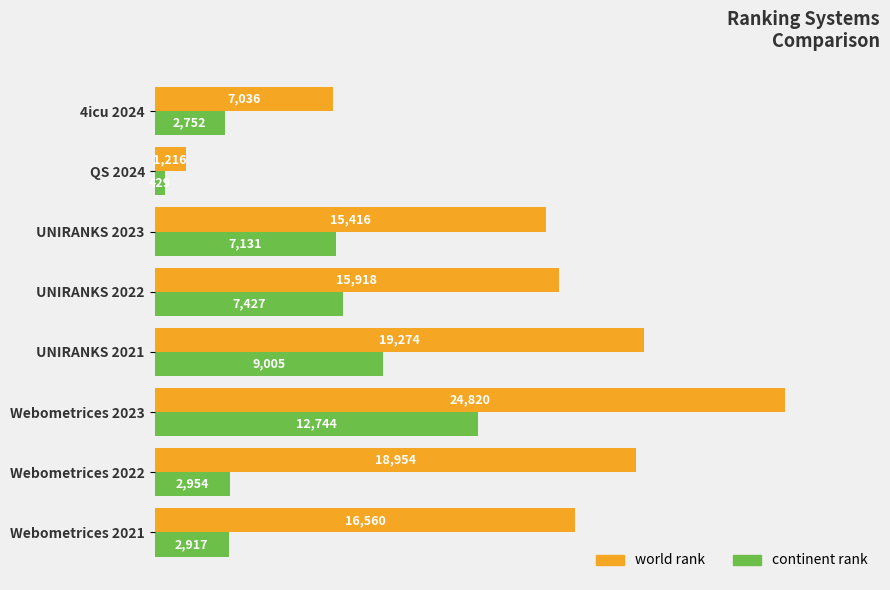

What is the approximate value of world rank at UNIRANKS 2022, to the nearest 100?

15900